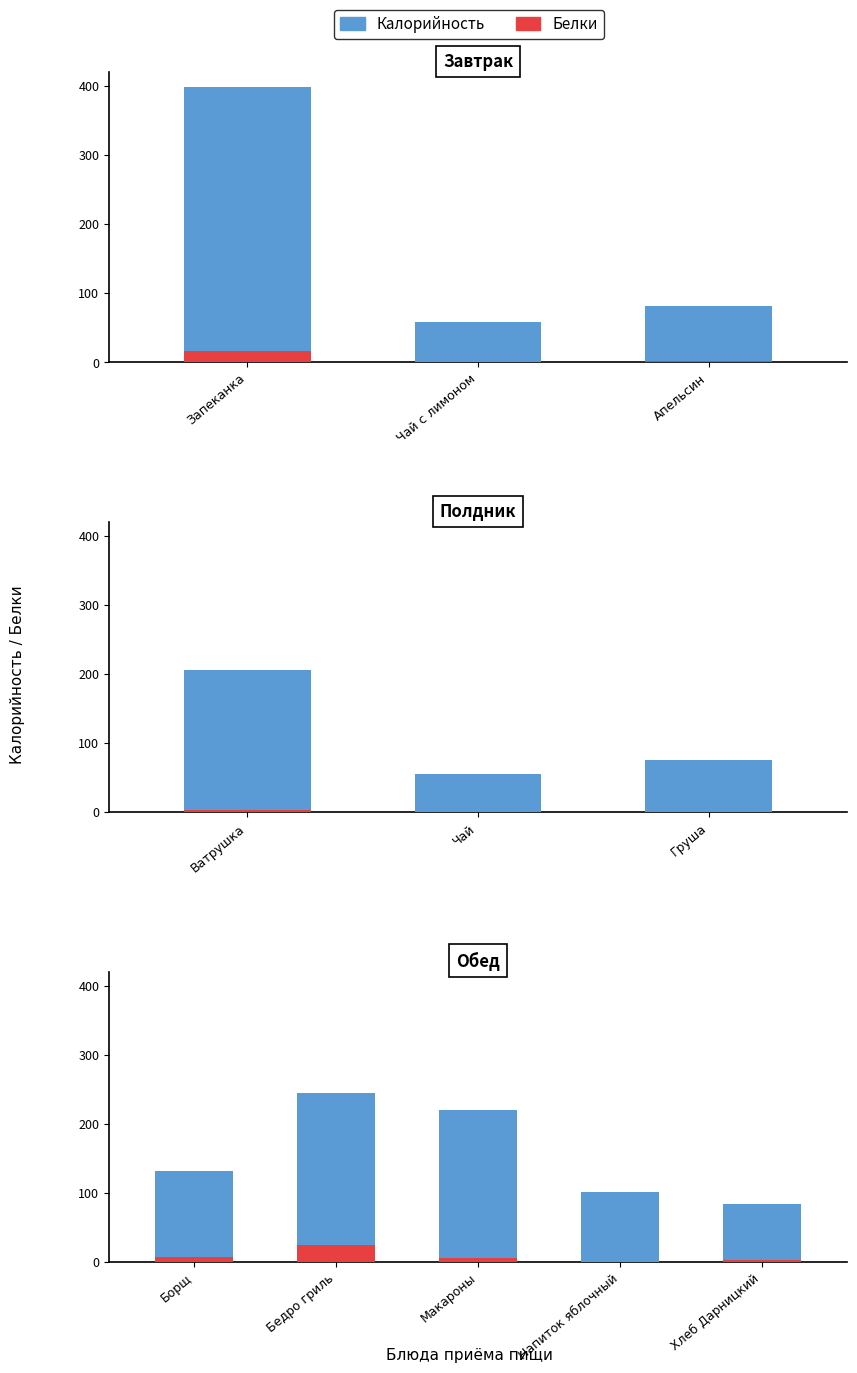

What is the difference between the second highest and second lowest values in the Белки series?

4.8